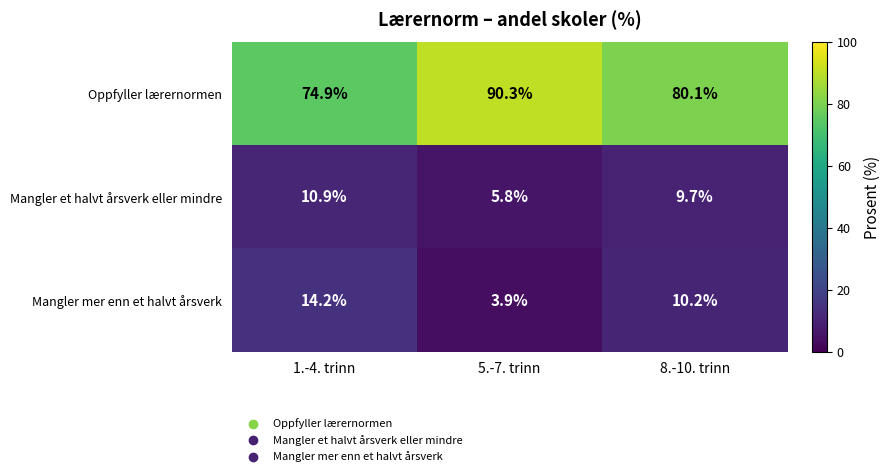

How many distinct data groups are displayed?

3